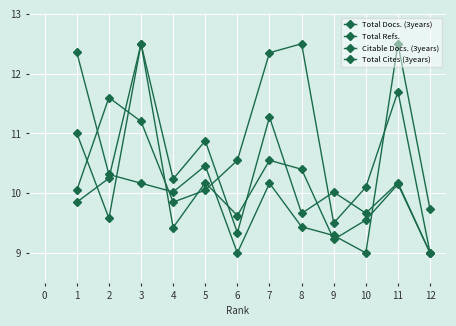

How many distinct data groups are displayed?

4